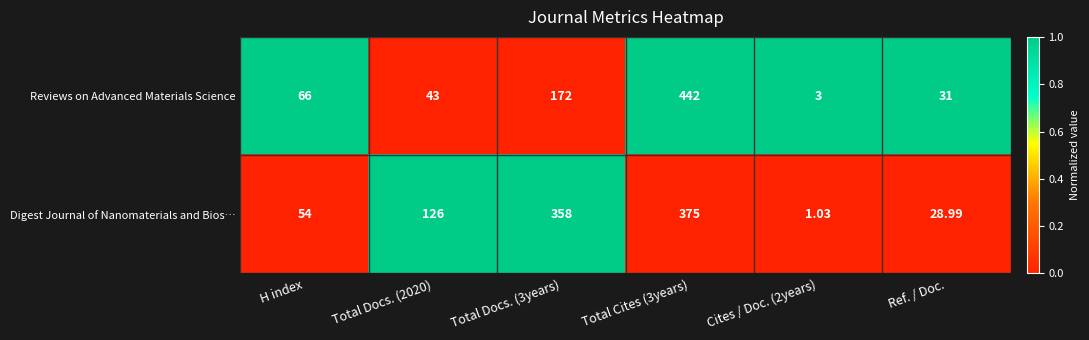

Which series has the largest total across all categories?

Digest Journal of Nanomaterials and Bios…